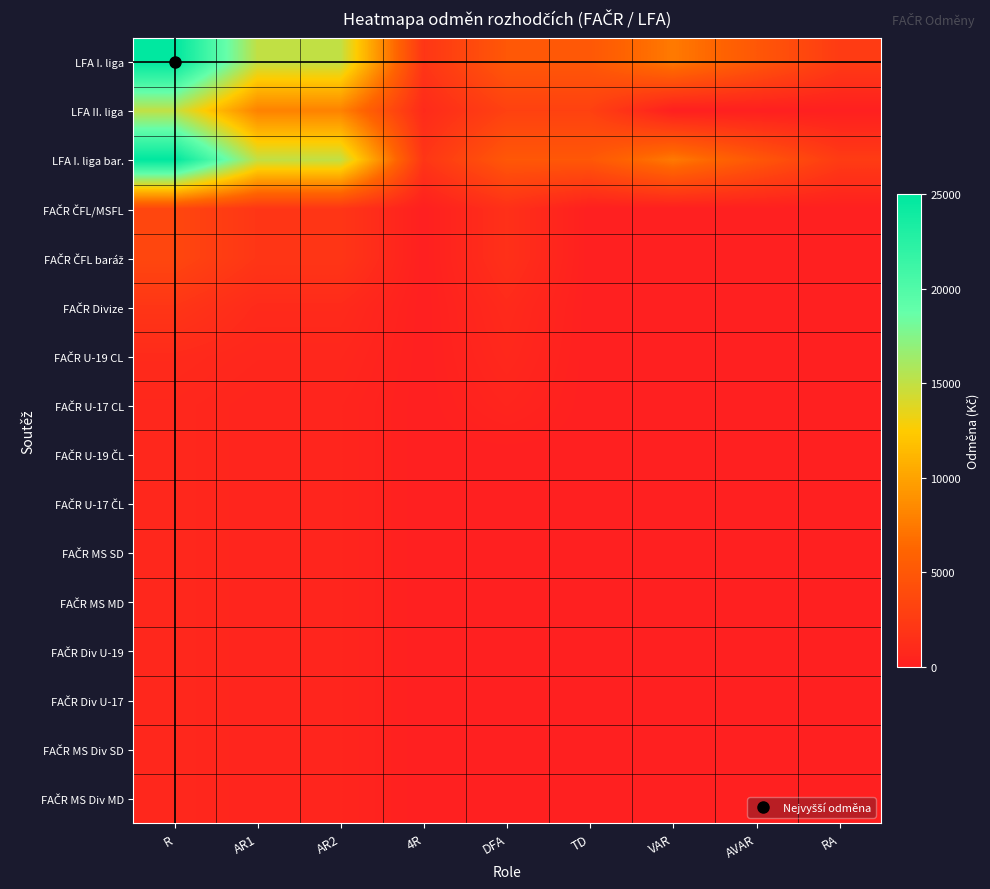

What is the total value across all series at TD?

13000